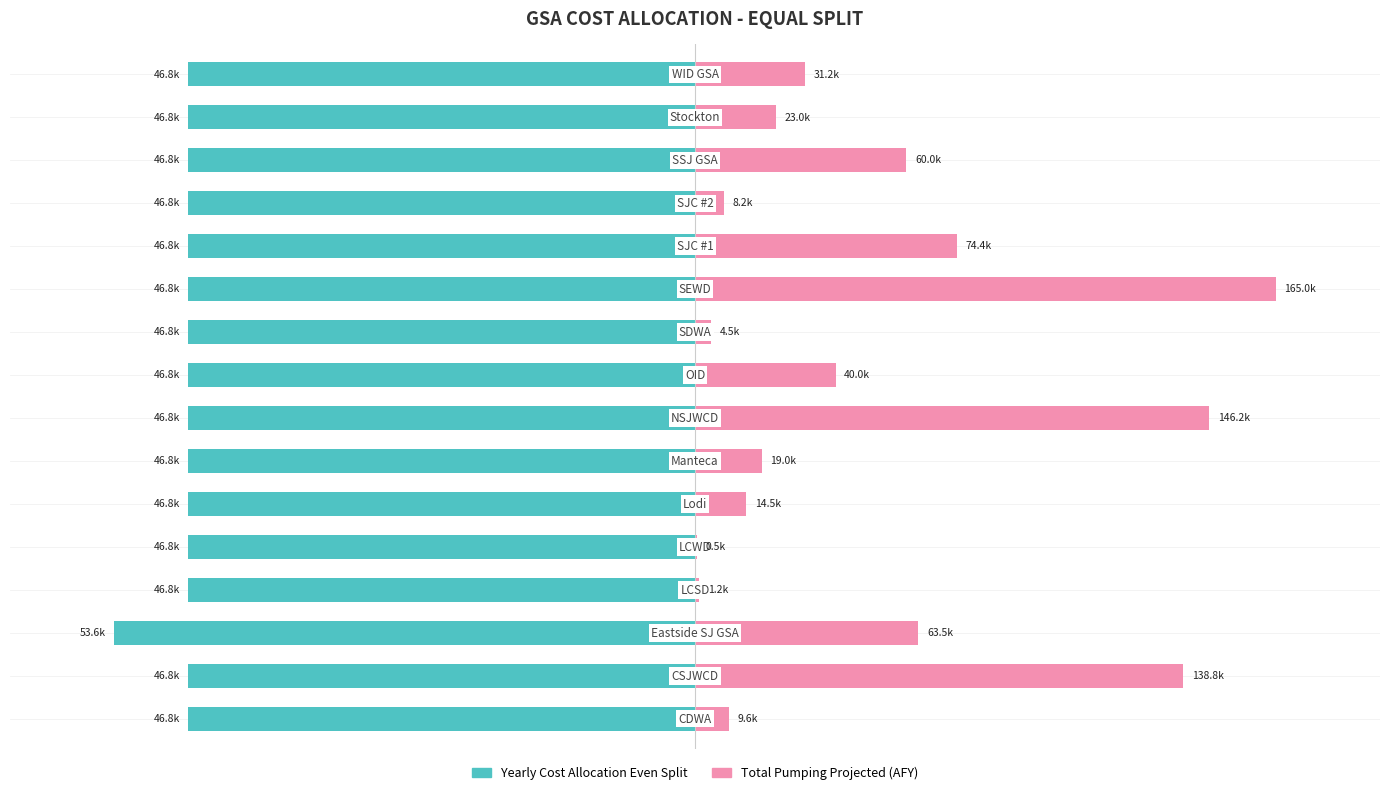

Are the bars horizontal?

Yes